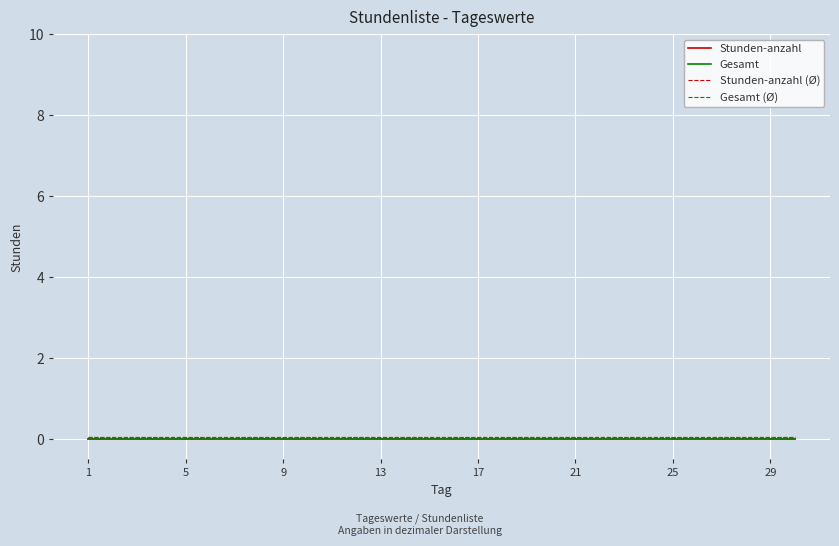

Does the chart display data point markers on the line(s)?

No